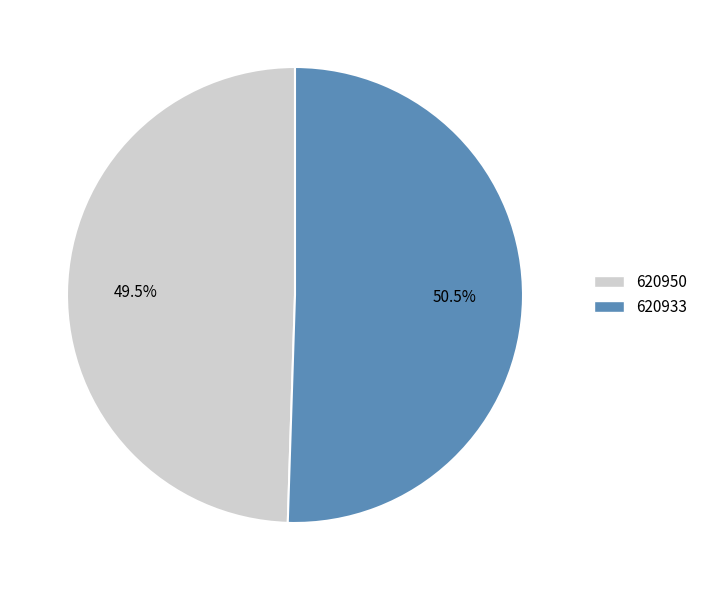

Which slice is the largest?

620933